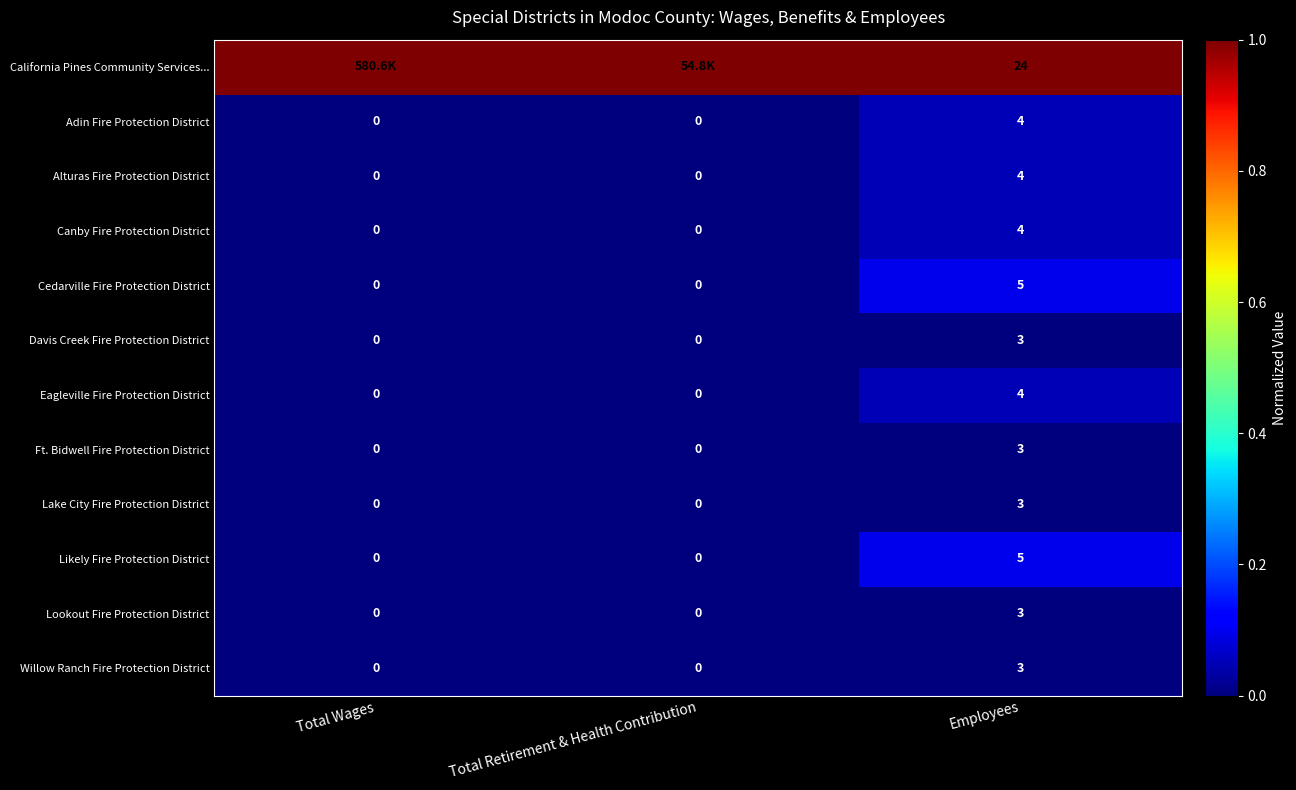

What is the sum of the Cedarville Fire Protection District values at Total Retirement & Health Contribution and Employees?

5